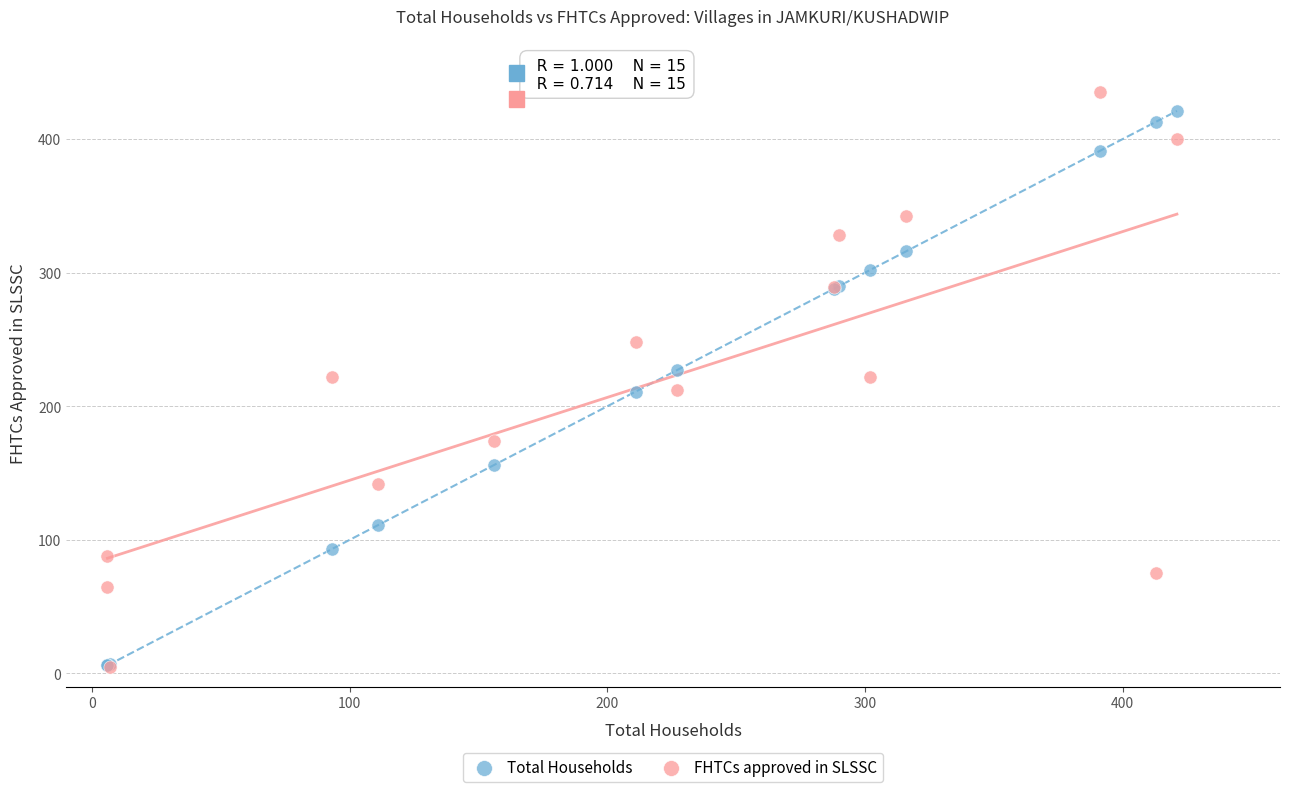

What are all the series names shown in the legend?

Total Households, FHTCs approved in SLSSC